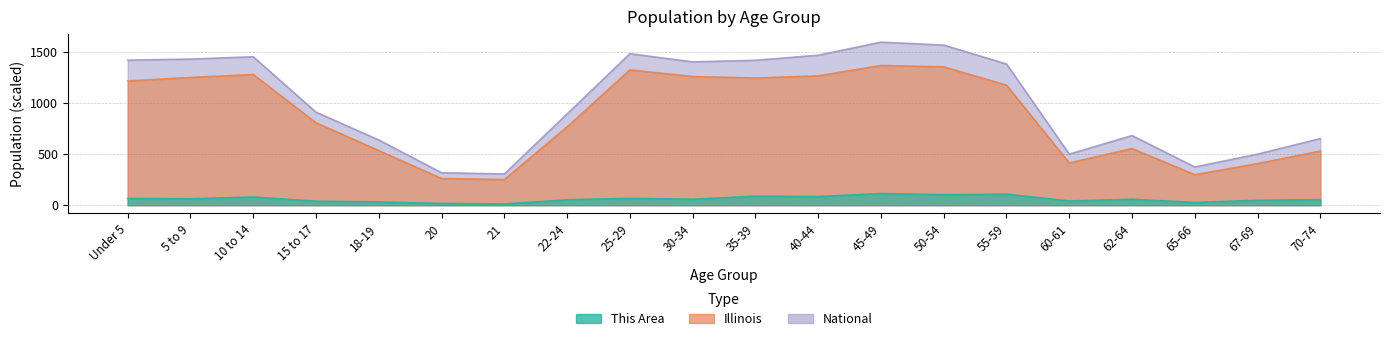

At how many categories does at least one series exceed 1140?

10